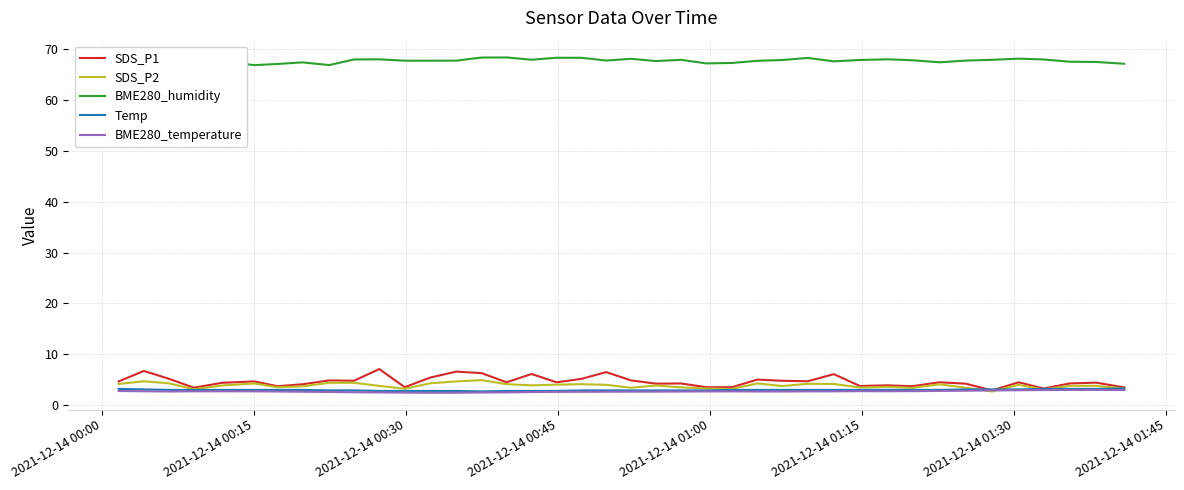

What is the maximum value shown in the chart?

68.4